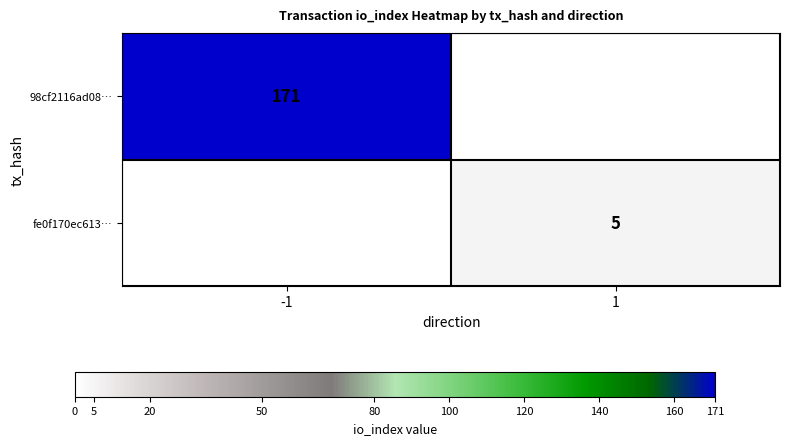

What is the minimum value shown in the chart?

5.0